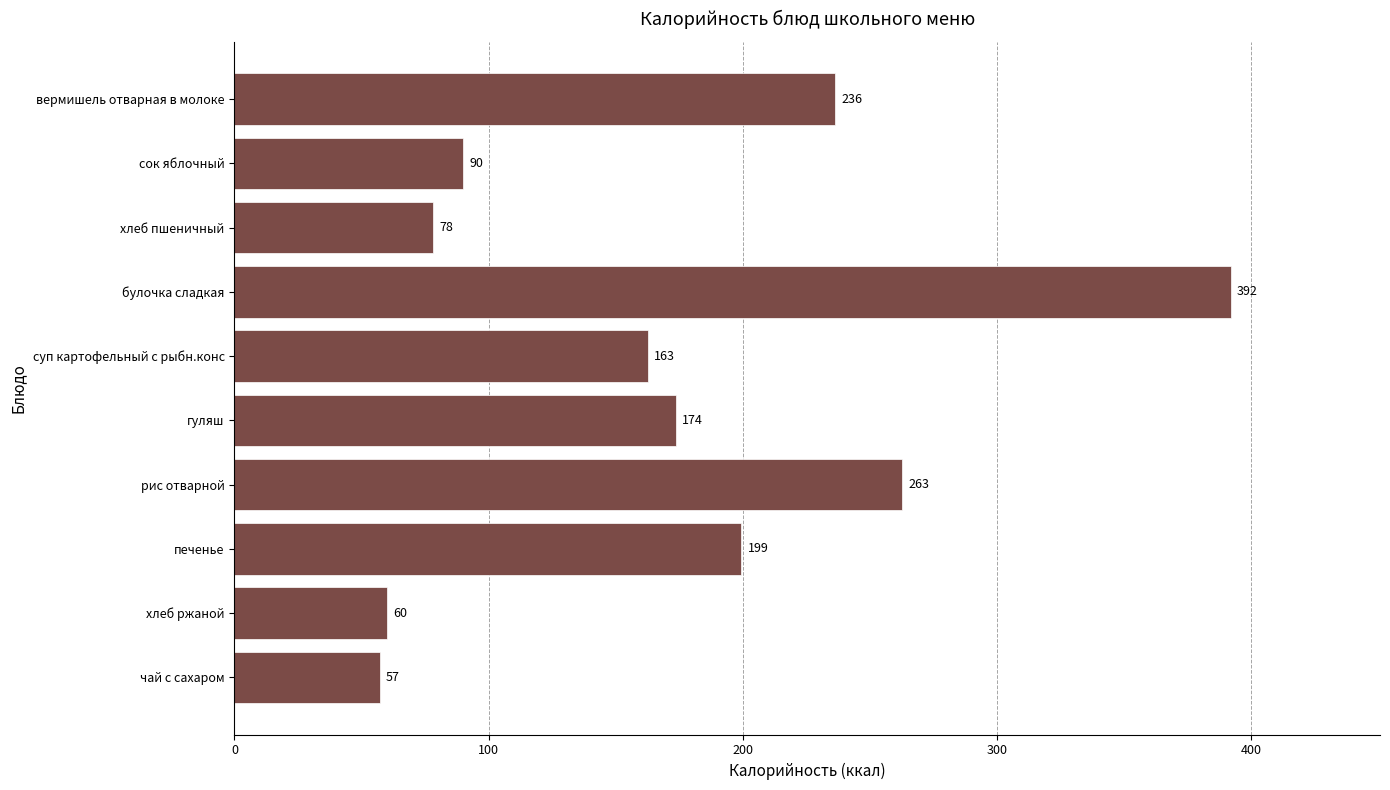

Are the bars horizontal?

Yes